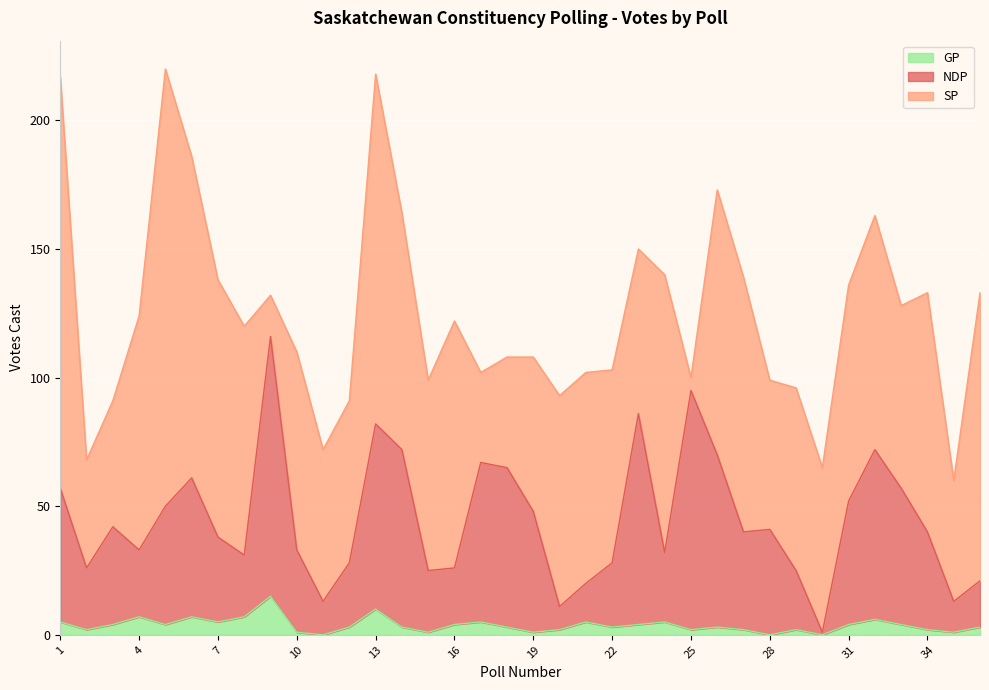

How many data points in GP are less than 3?

13